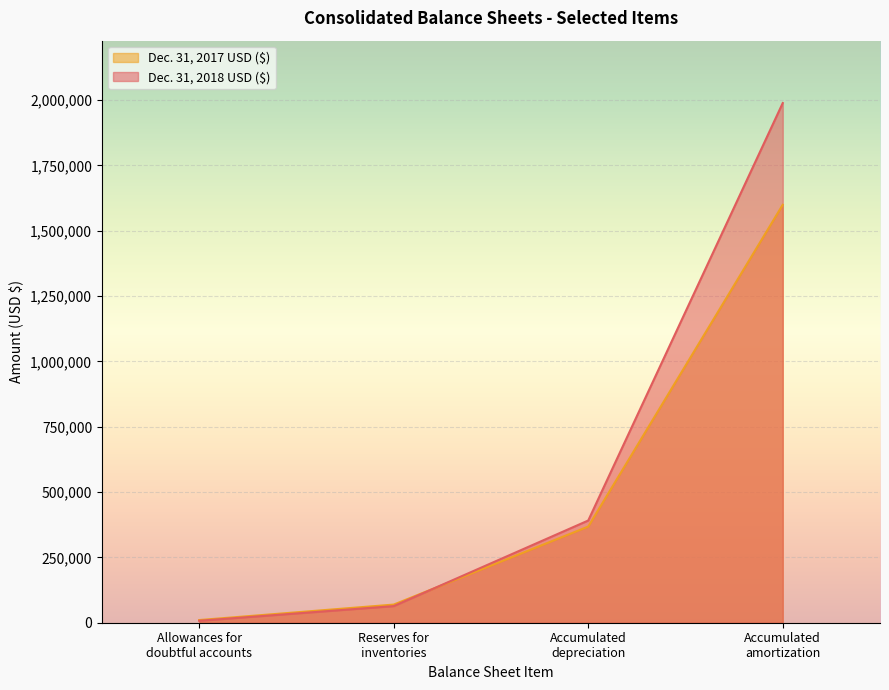

Rank the series at Allowances for
doubtful accounts from lowest to highest value.

Dec. 31, 2018 USD ($), Dec. 31, 2017 USD ($)